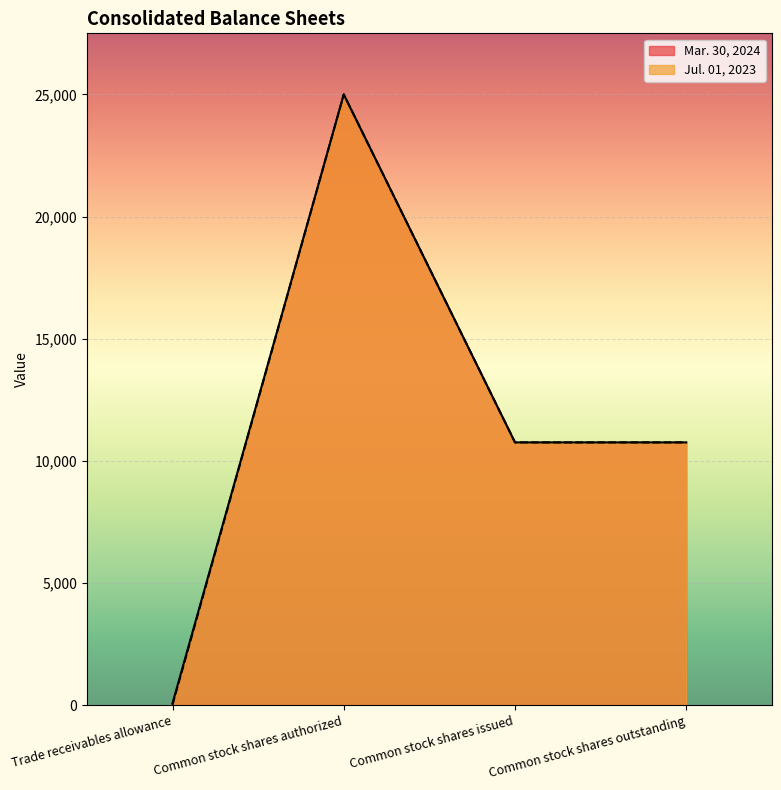

What is the maximum value for Jul. 01, 2023?

25000